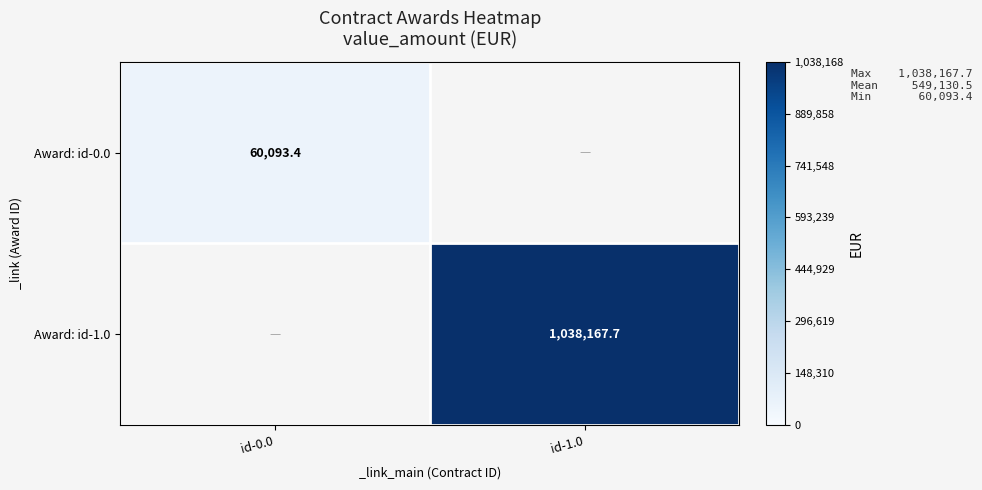

The Award: id-0.0 series shows 60093.4 at id-0.0. True or false?

True